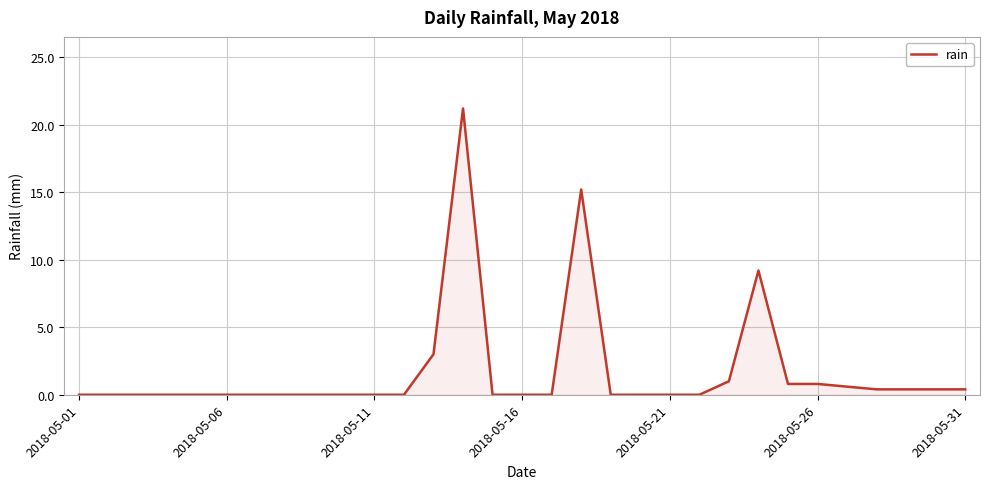

What is the greatest value displayed?

21.2